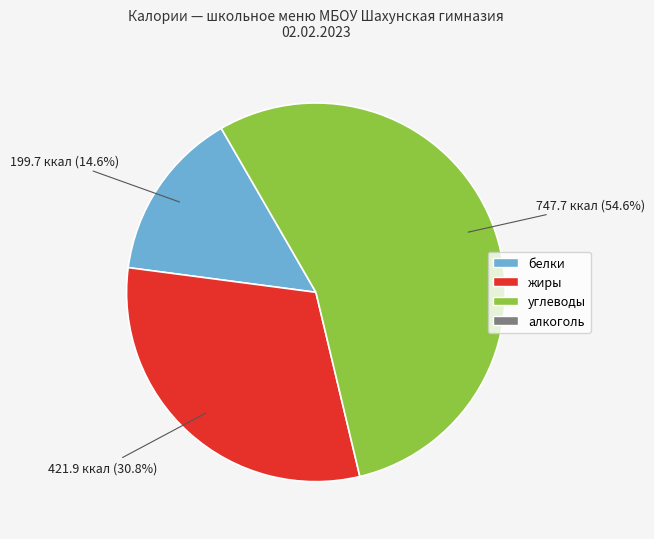

How many segments does this pie chart have?

3